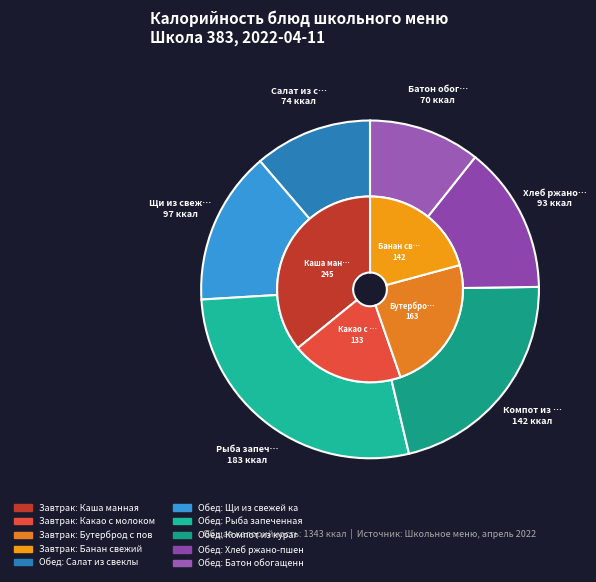

How many segments does this pie chart have?

10